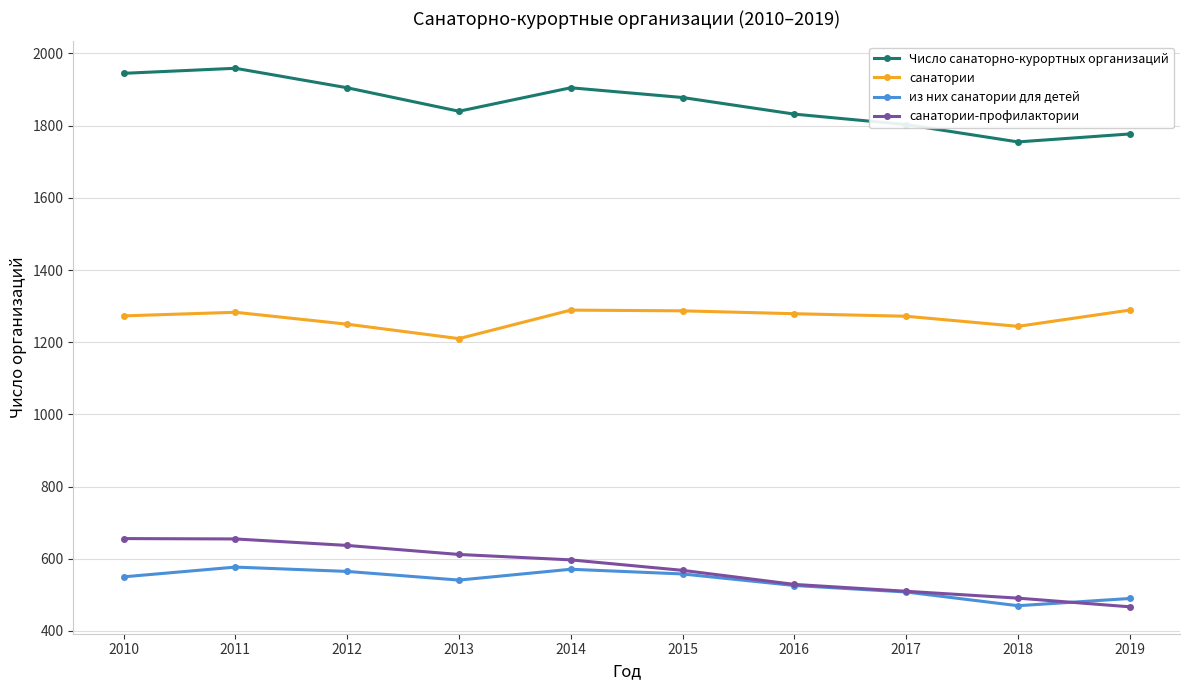

How many data points in из них санатории для детей are less than 550?

5